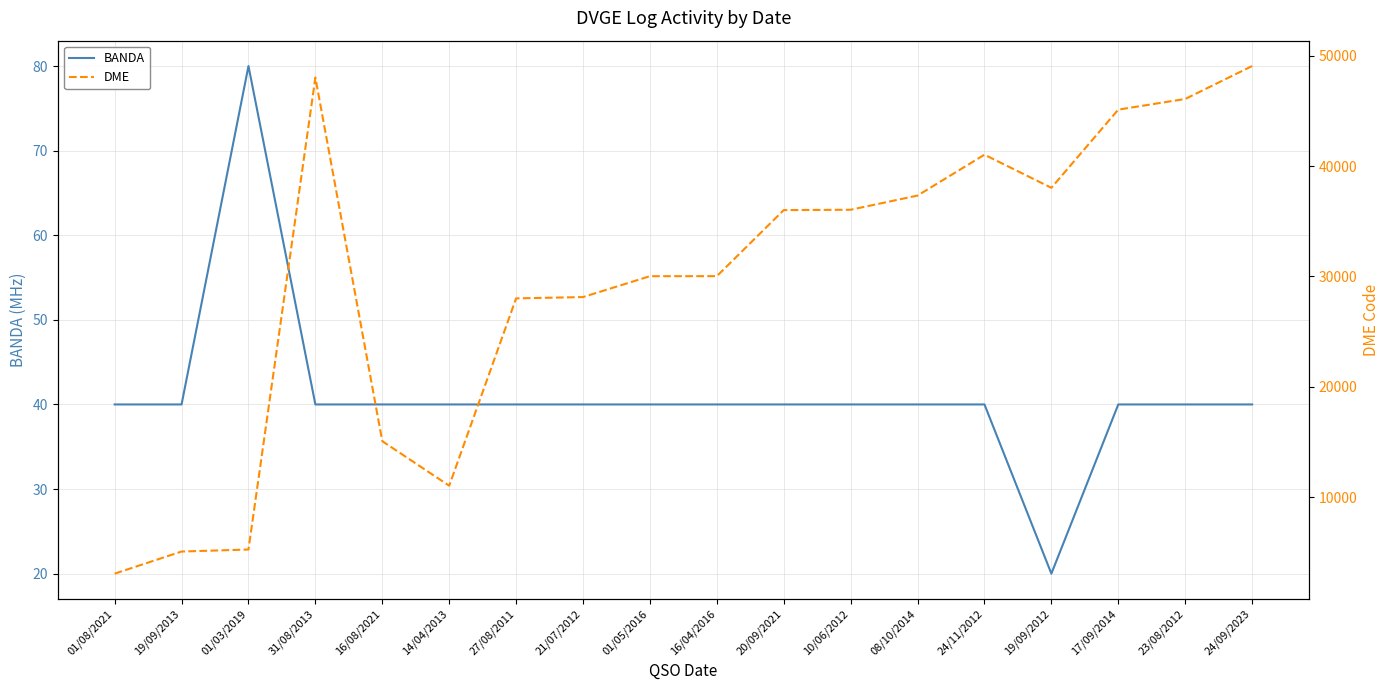

Does the chart display data point markers on the line(s)?

No